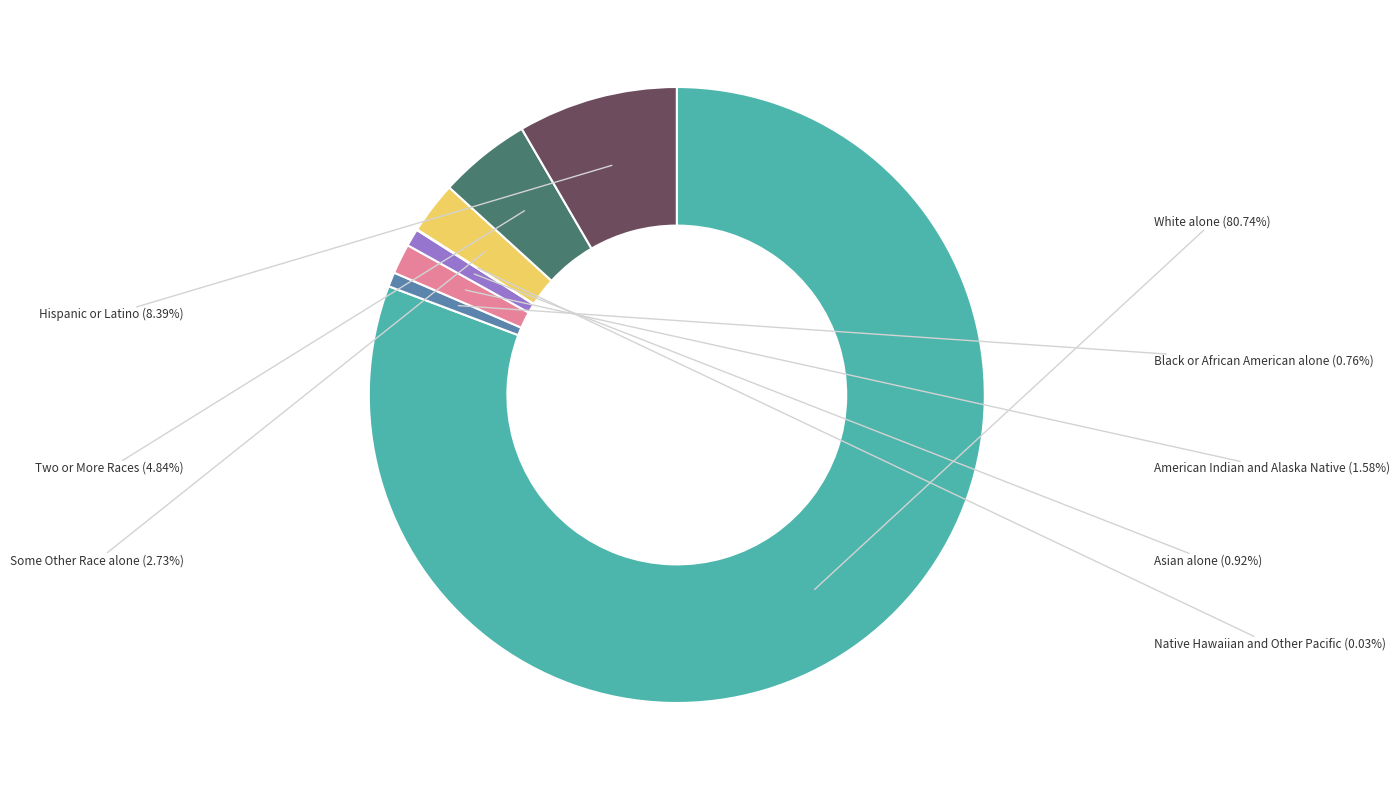

What is the total percentage of American Indian and Alaska Native and Asian alone?

2.5%